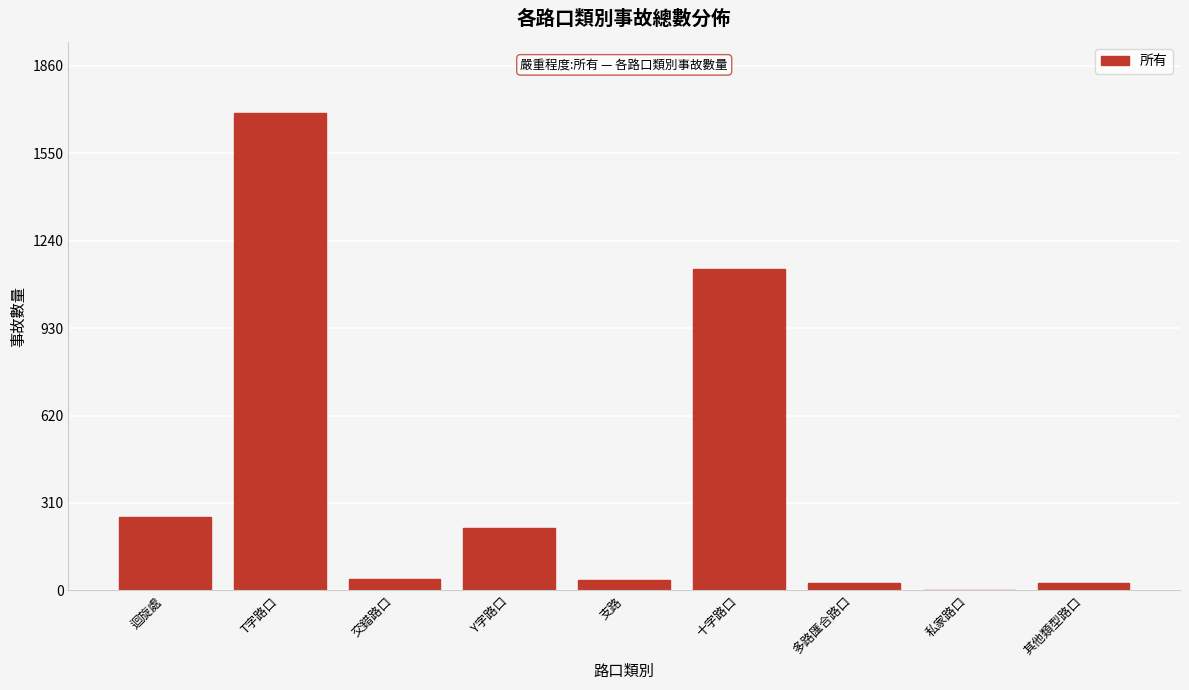

Which category has the highest value across all series?

T字路口